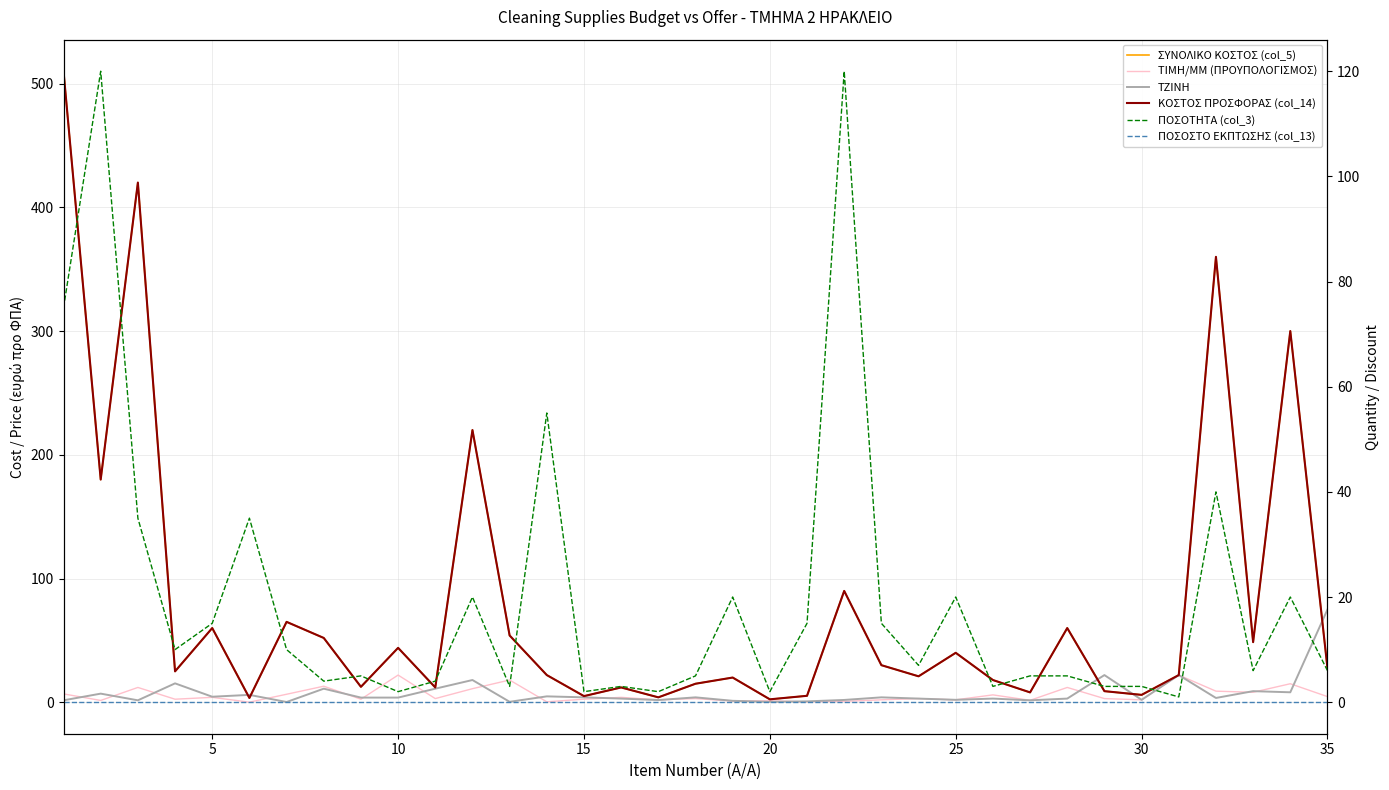

What is the sum of all ΤΙΜΗ/ΜΜ (ΠΡΟΥΠΟΛΟΓΙΣΜΟΣ) values?

208.4